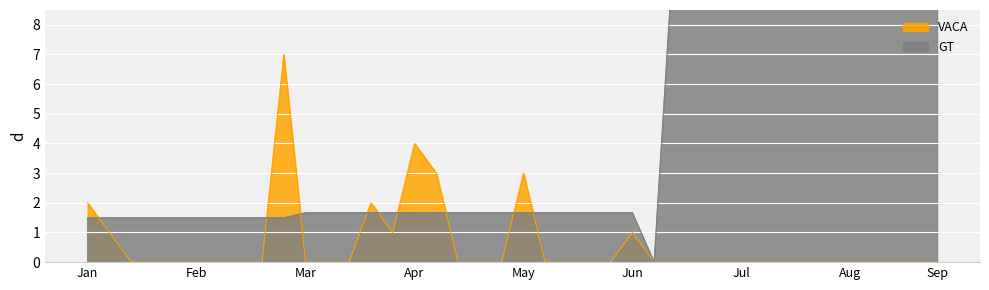

True or false: GT has more than 2 points higher than both neighbors.

False